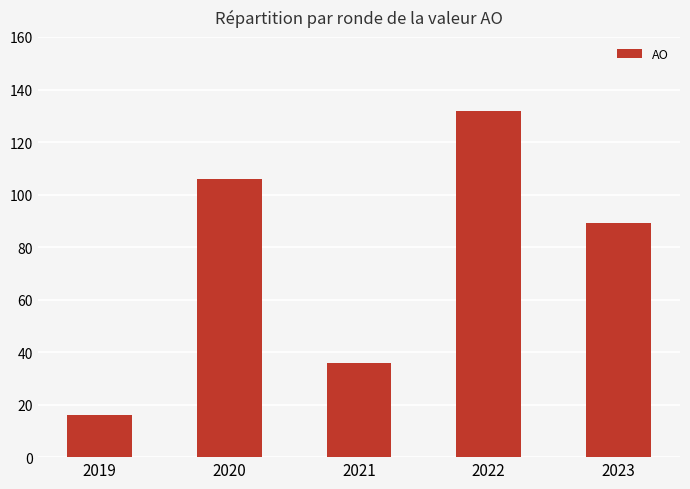

Count the number of data series in this chart.

1